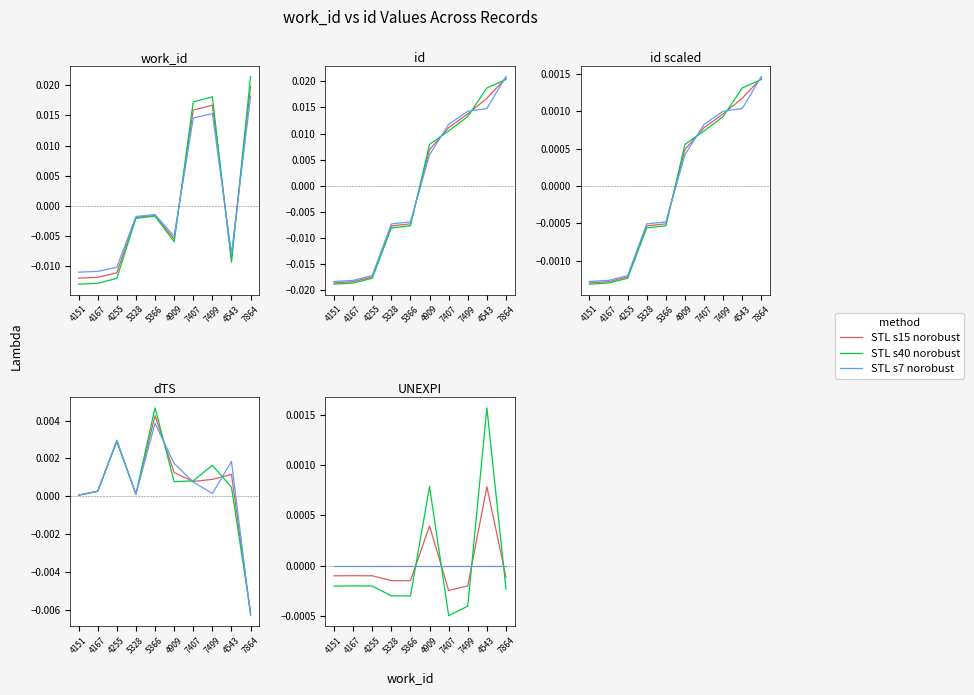

Is it true that STL s15 norobust equals -0.0 at 4167?

False